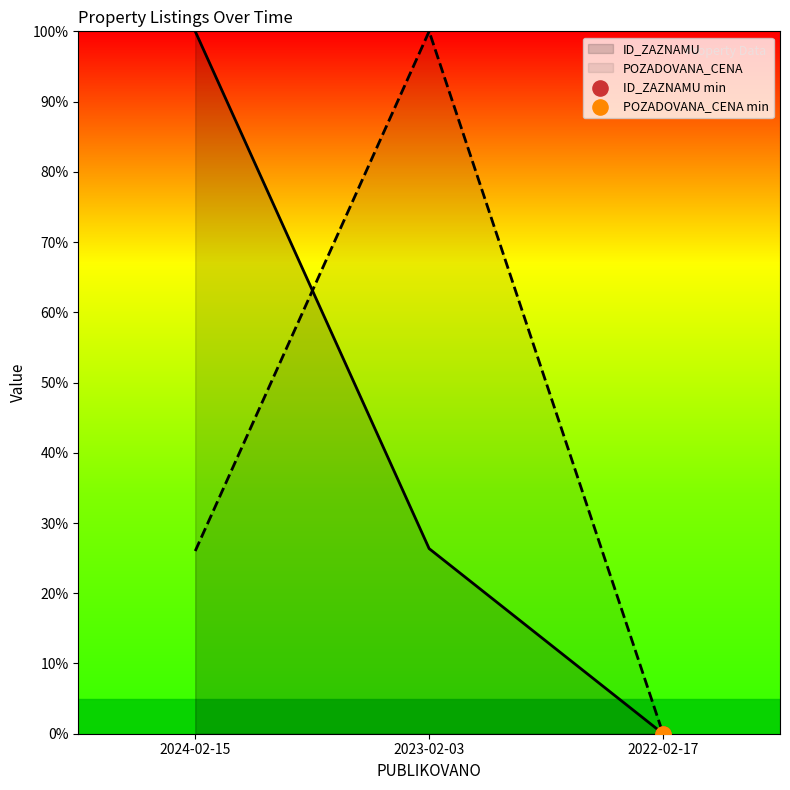

Which series has the largest total across all categories?

ID_ZAZNAMU